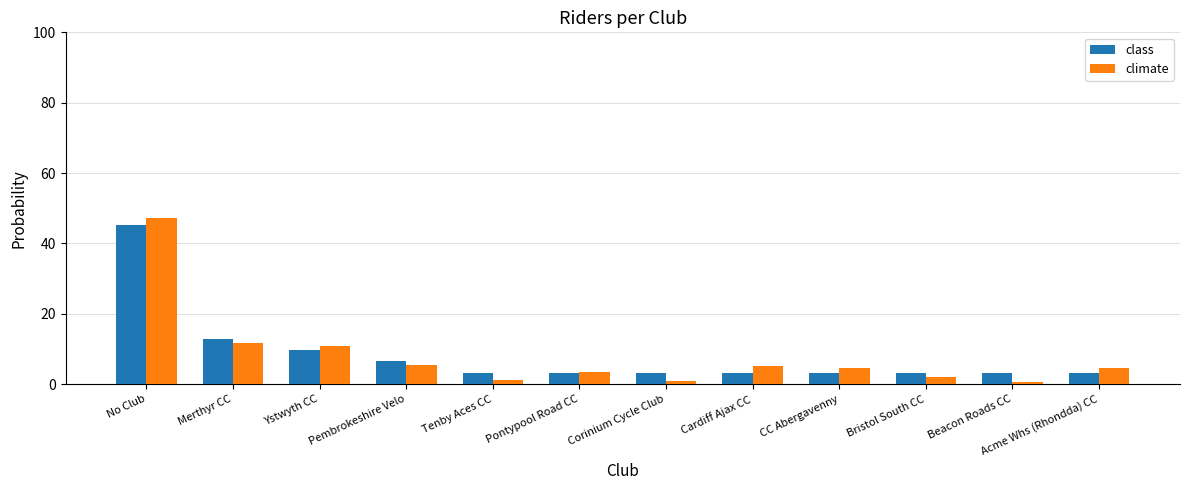

Reading left to right, extract all data points from this chart.

class: 45.2	12.9	9.7	6.5	3.2	3.2	3.2	3.2	3.2	3.2	3.2	3.2
climate: 47.2	11.7	10.9	5.6	1.2	3.5	1.0	5.2	4.7	2.1	0.5	4.4